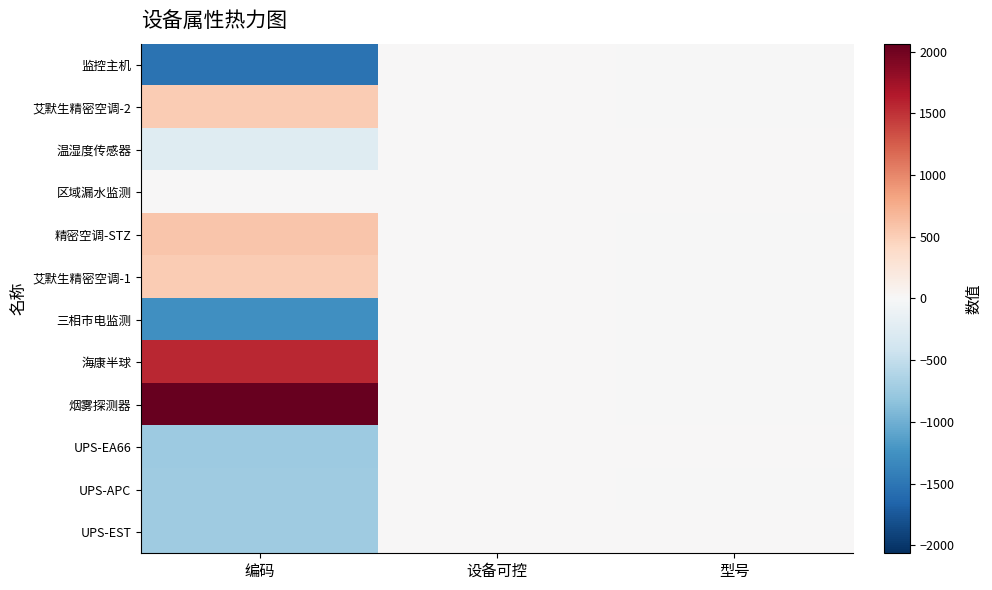

Reading right to left, transcribe all the data shown in this chart.

监控主机: 型号=-0.8	设备可控=0.0	编码=-1525.5
艾默生精密空调-2: 型号=-0.8	设备可控=0.0	编码=531.5
温湿度传感器: 型号=0.2	设备可控=0.0	编码=-245.5
区域漏水监测: 型号=0.2	设备可控=0.0	编码=10.5
精密空调-STZ: 型号=-0.8	设备可控=0.0	编码=572.5
艾默生精密空调-1: 型号=-0.8	设备可控=0.0	编码=530.5
三相市电监测: 型号=-0.8	设备可控=0.0	编码=-1269.5
海康半球: 型号=-0.8	设备可控=0.0	编码=1553.5
烟雾探测器: 型号=-0.8	设备可控=0.0	编码=2065.5
UPS-EA66: 型号=2.2	设备可控=0.0	编码=-757.5
UPS-APC: 型号=-0.8	设备可控=0.0	编码=-733.5
UPS-EST: 型号=3.2	设备可控=0.0	编码=-732.5